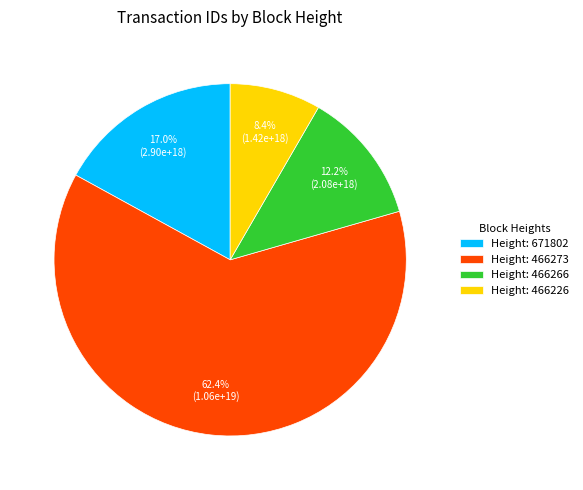

Combined, do Height: 466226 and Height: 466266 account for over 50%?

No